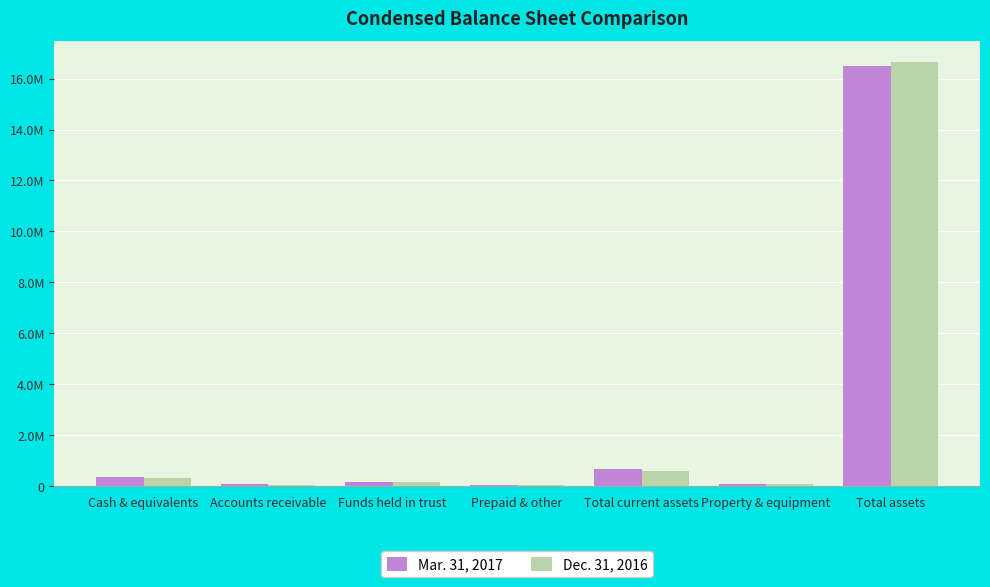

What is the label of the 7th bar from the right?

Cash & equivalents